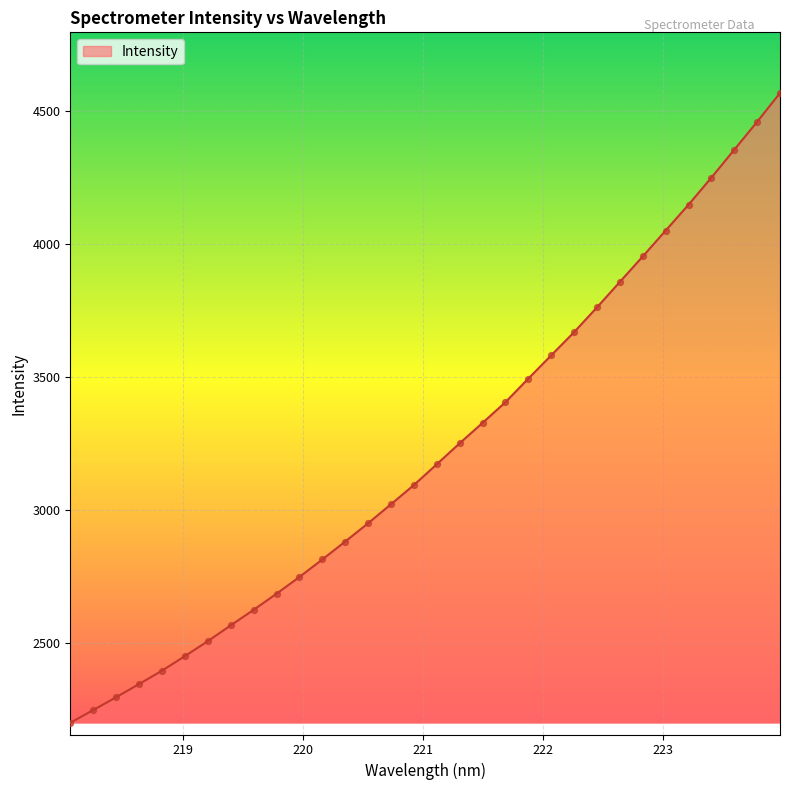

What is the greatest value displayed?

4566.1